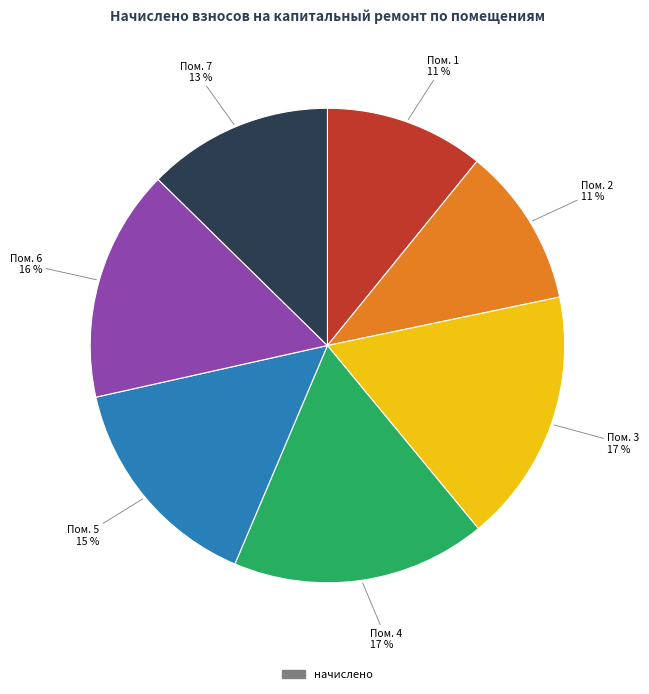

To the nearest percent, what is the average slice percentage?

14%